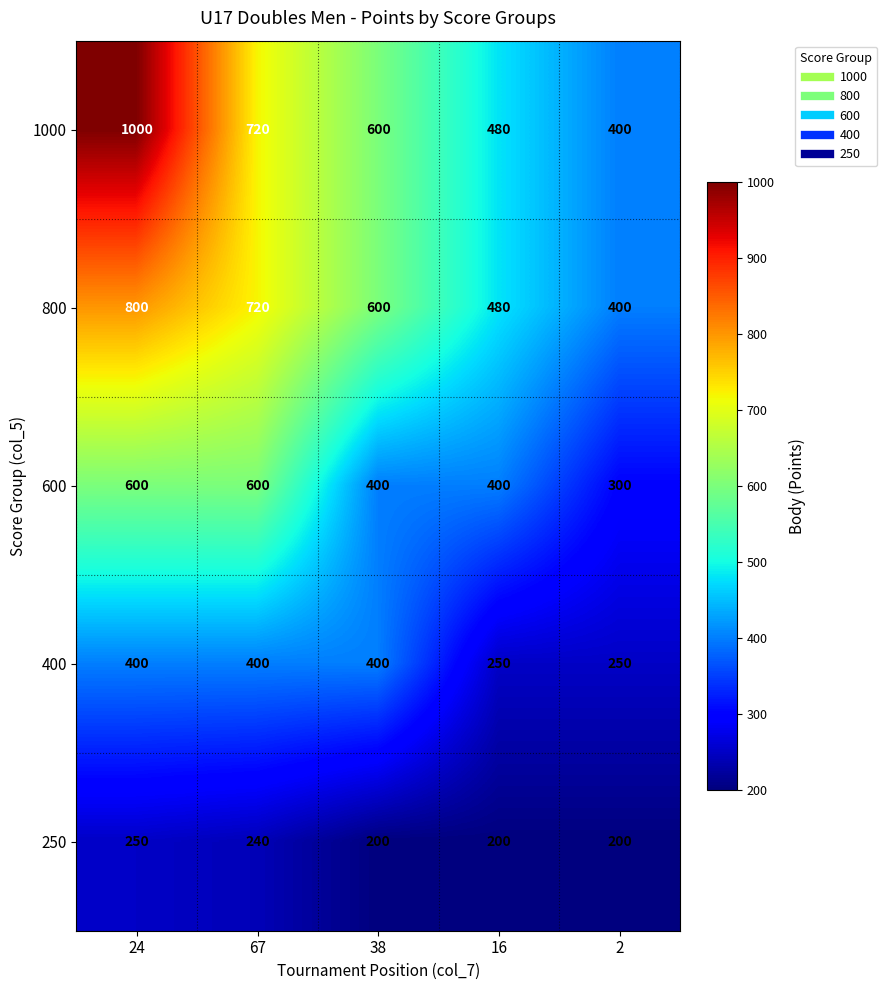

How many 800 values are between 480 and 720?

3